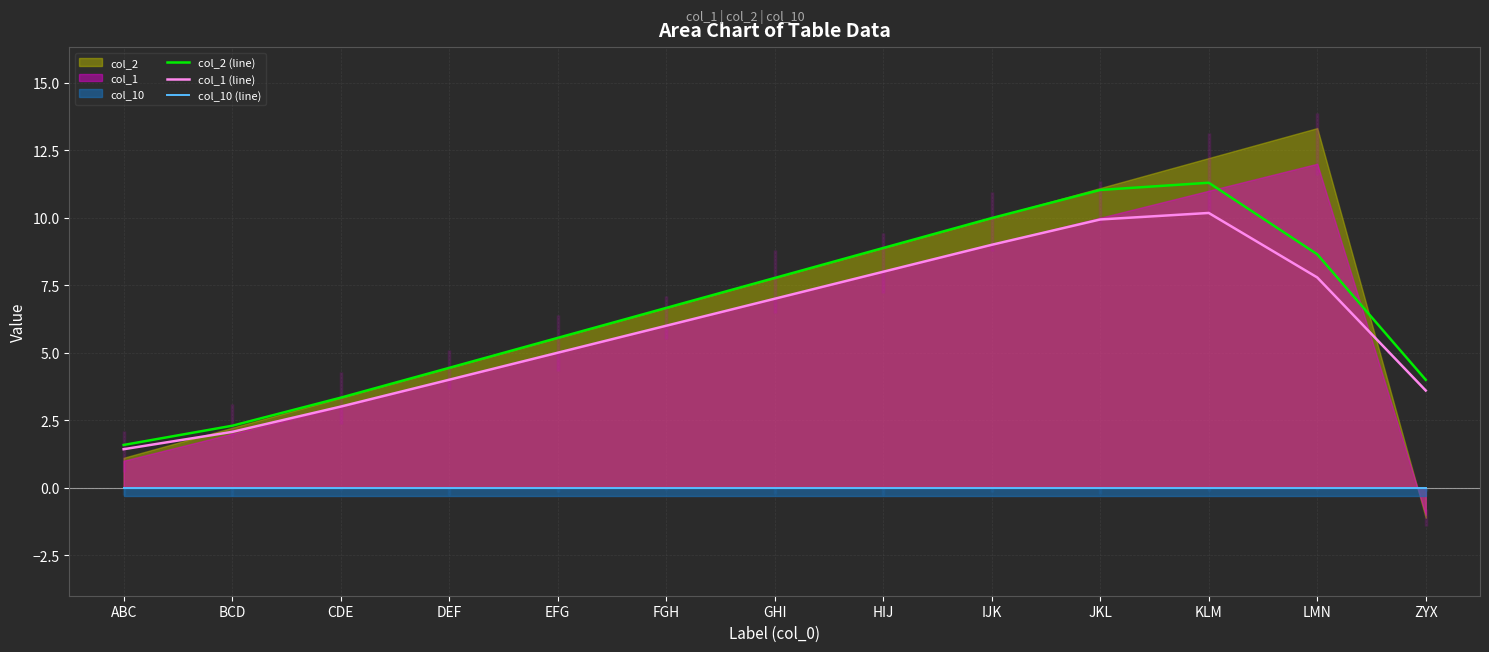

What are all the series names shown in the legend?

col_2 (line), col_1 (line), col_10 (line)